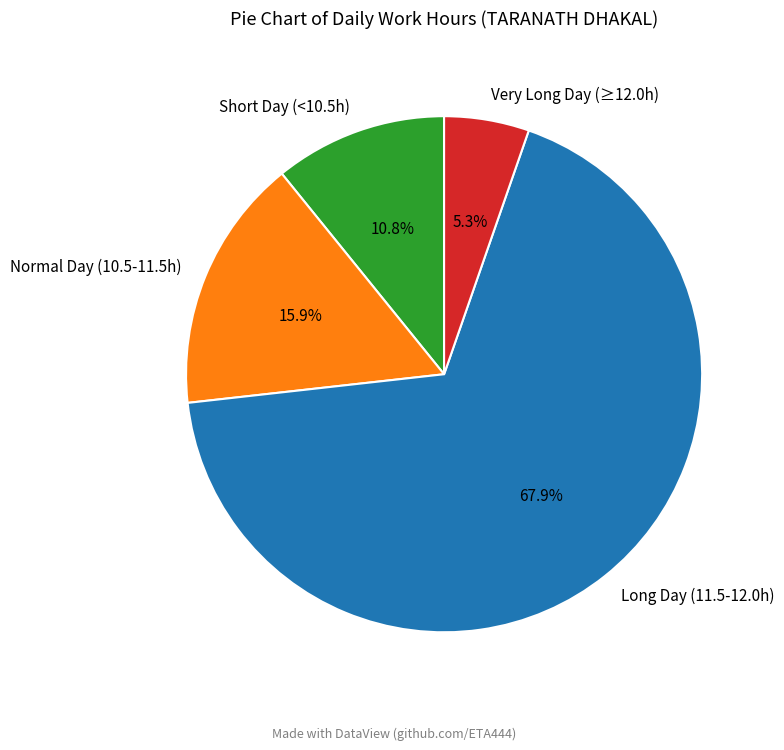

Combined, what portion of the pie is Normal Day (10.5-11.5h) and Long Day (11.5-12.0h)?

83.9%